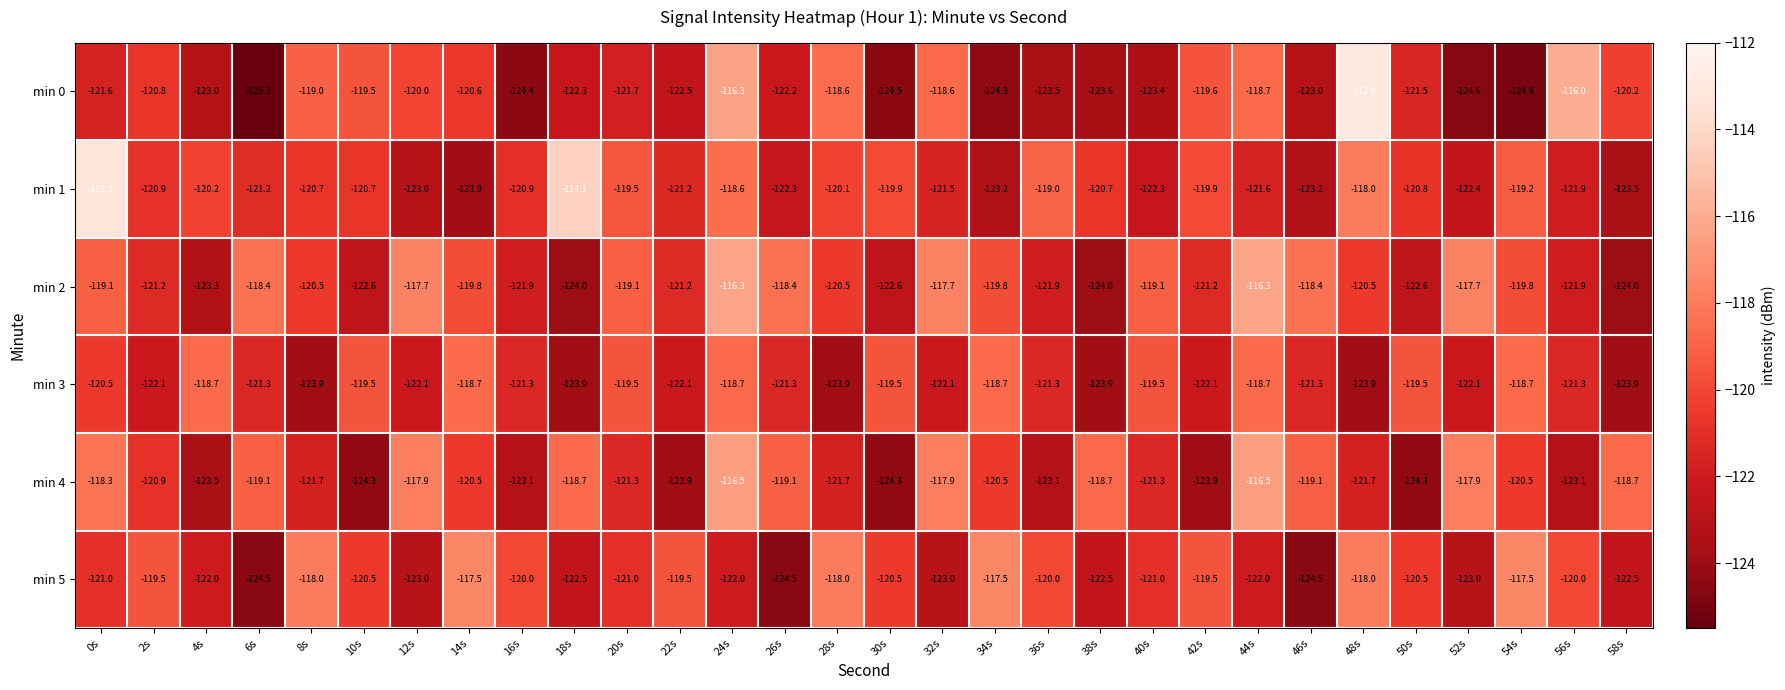

What is the difference between the second highest and second lowest values in the min 1 series?

9.2